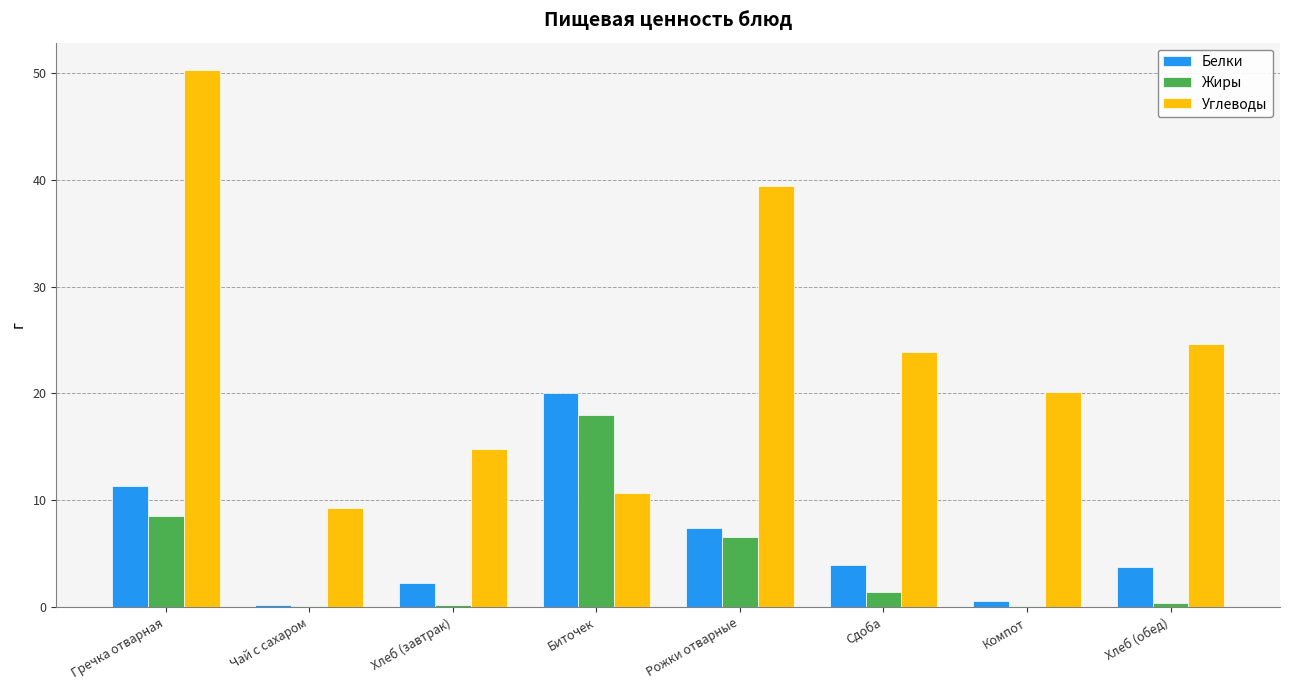

What is the sum of all Жиры values?

35.3